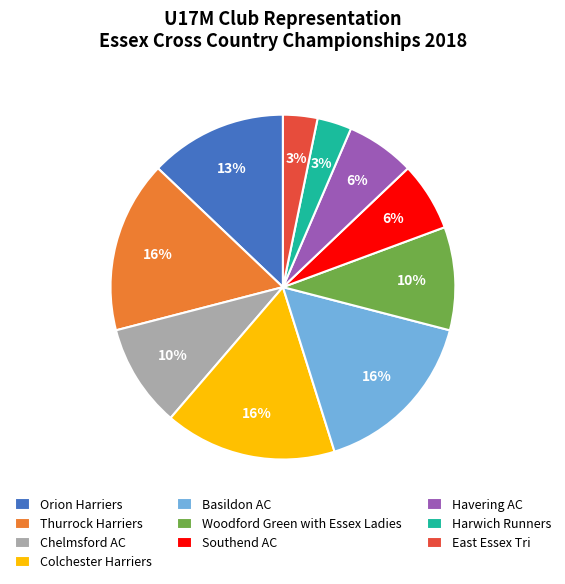

The Colchester Harriers slice represents 26% of the pie. True or false?

False